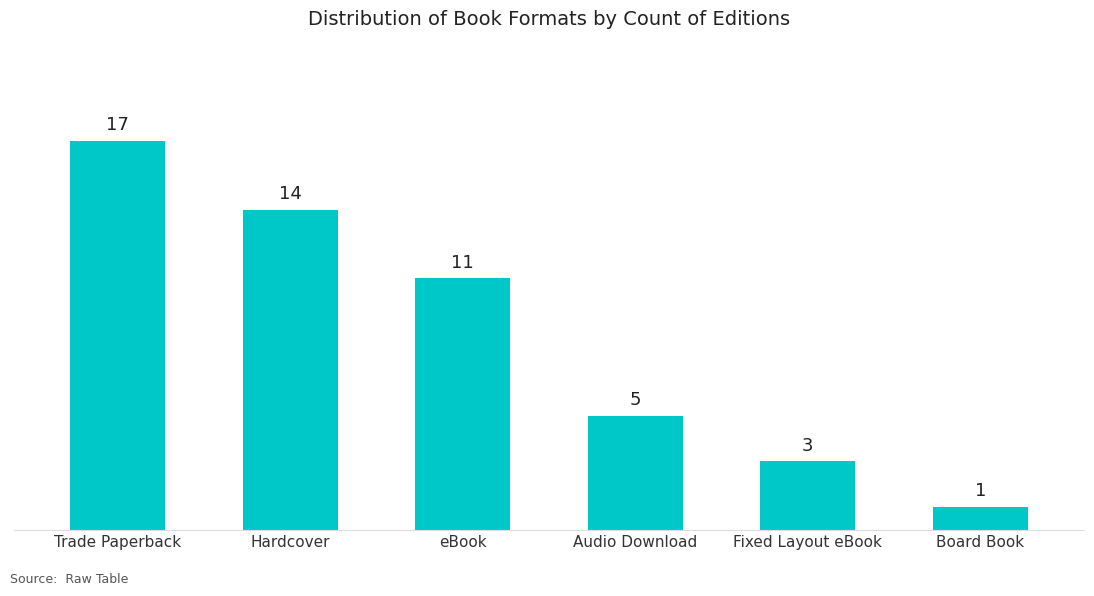

Reading right to left, list all the values displayed in this chart.

Board Book=1	Fixed Layout eBook=3	Audio Download=5	eBook=11	Hardcover=14	Trade Paperback=17